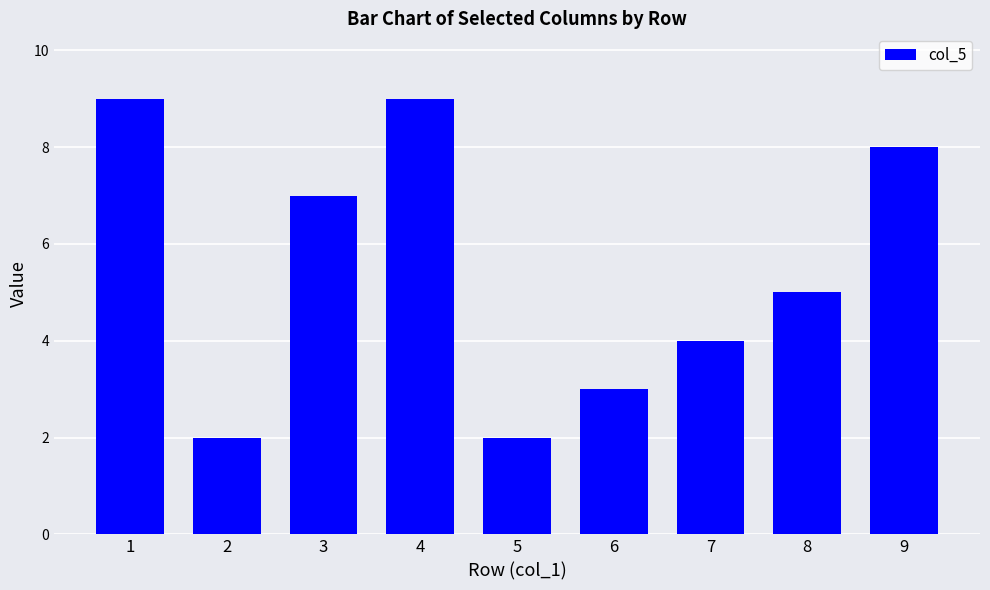

Where does the data first go above 5?

1